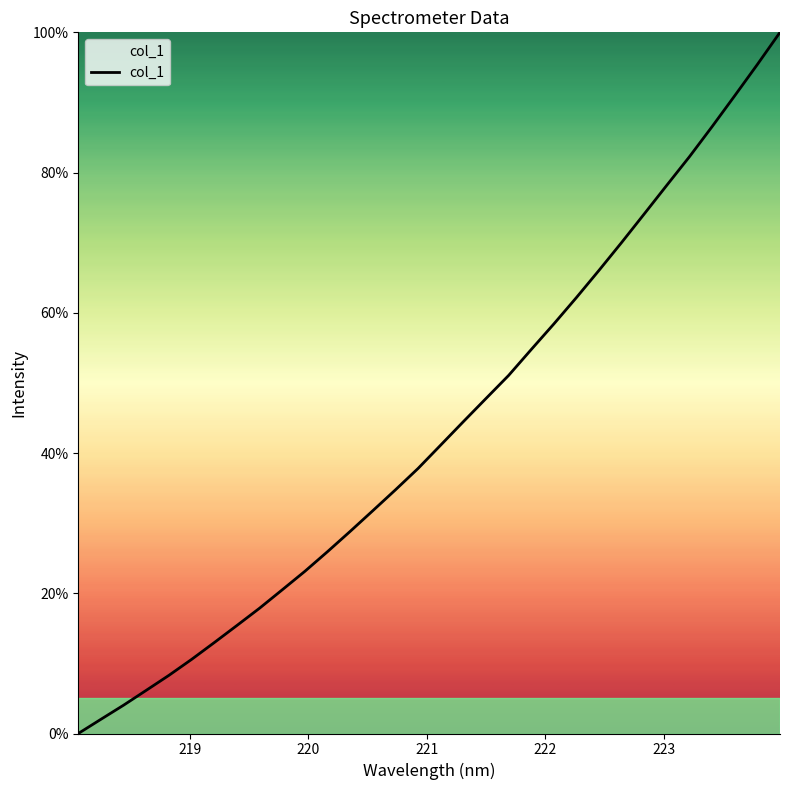

What is the greatest value displayed?

100.0